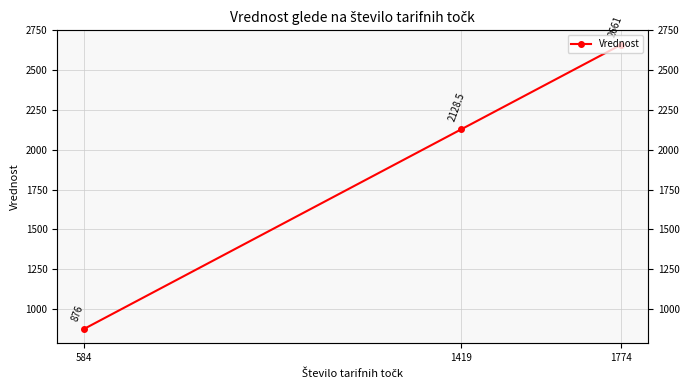

Reading left to right, what are all the values shown in this chart?

2661.0	2128.5	876.0